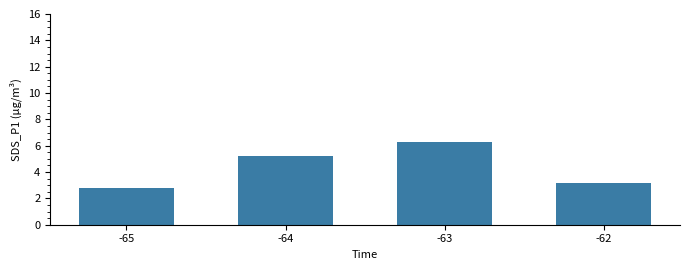

How many categories are shown in the chart?

4